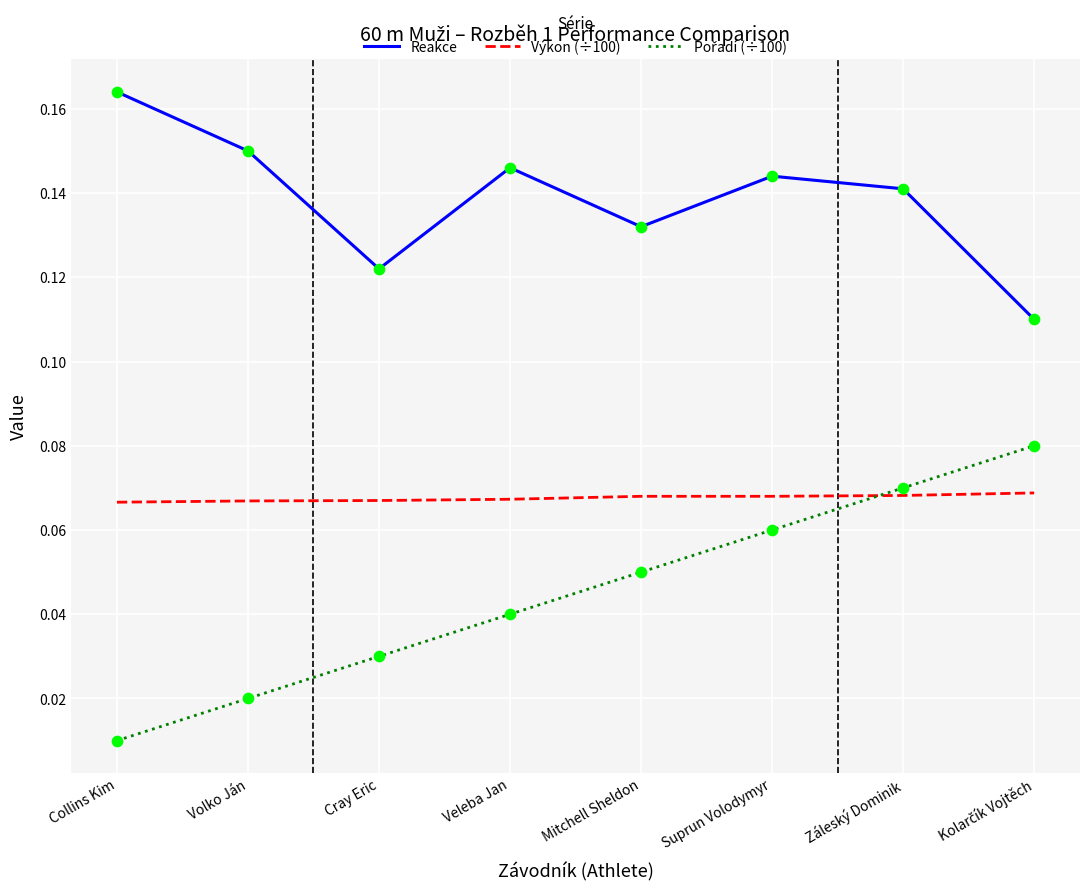

At how many categories does at least one series exceed 0?

8